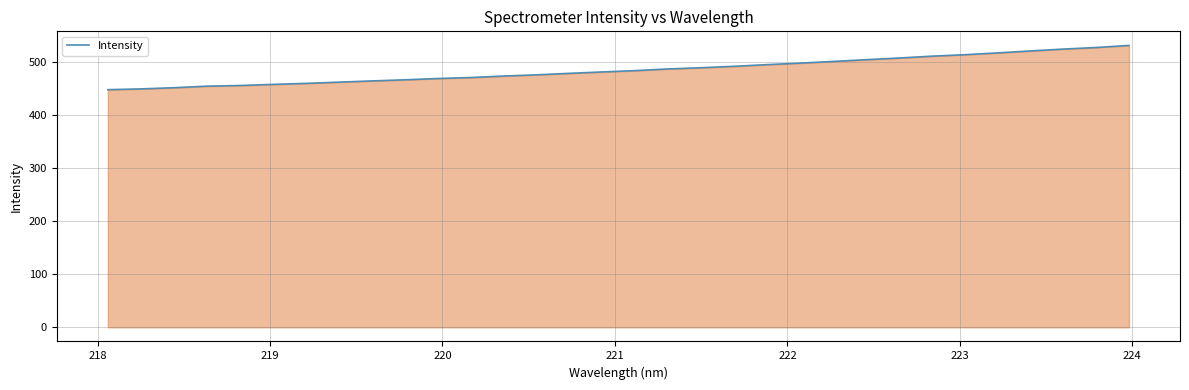

How many values exceed 482?

16